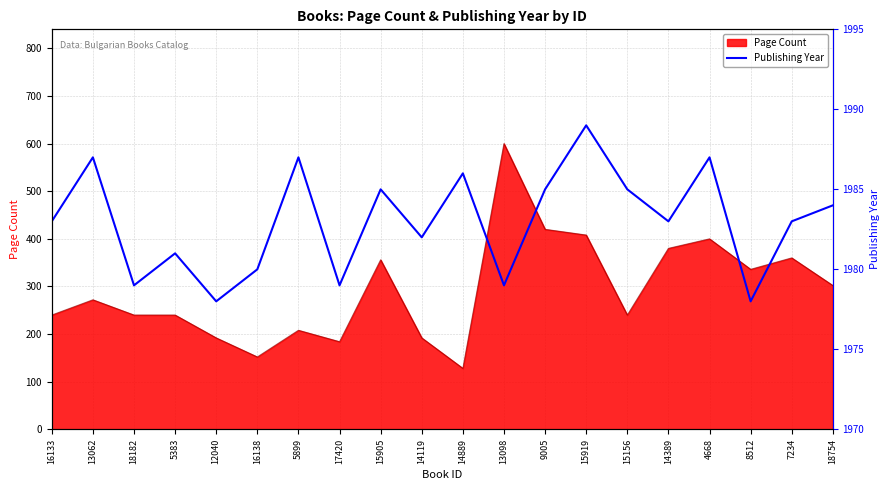

What is the change in value from 16138 to 14889?

+6